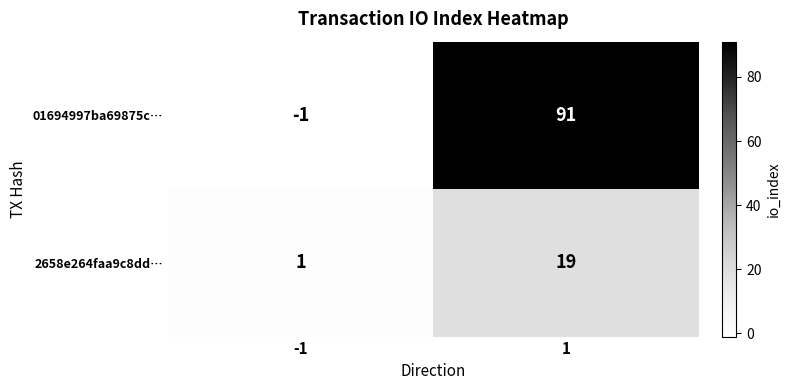

What is the total value across all series at 1?

110